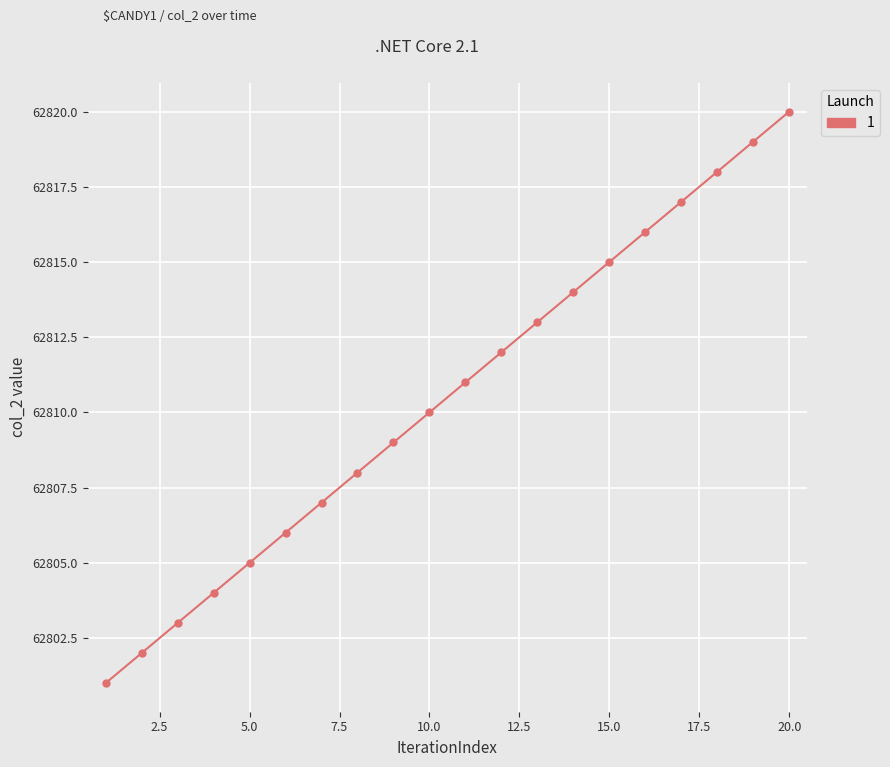

True or false: the data has more than 2 interior local peaks.

False